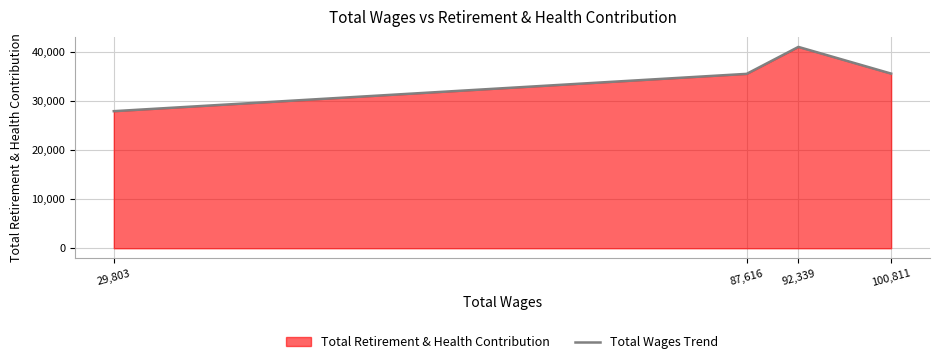

What is the label of the 2nd point from the left?

87,616